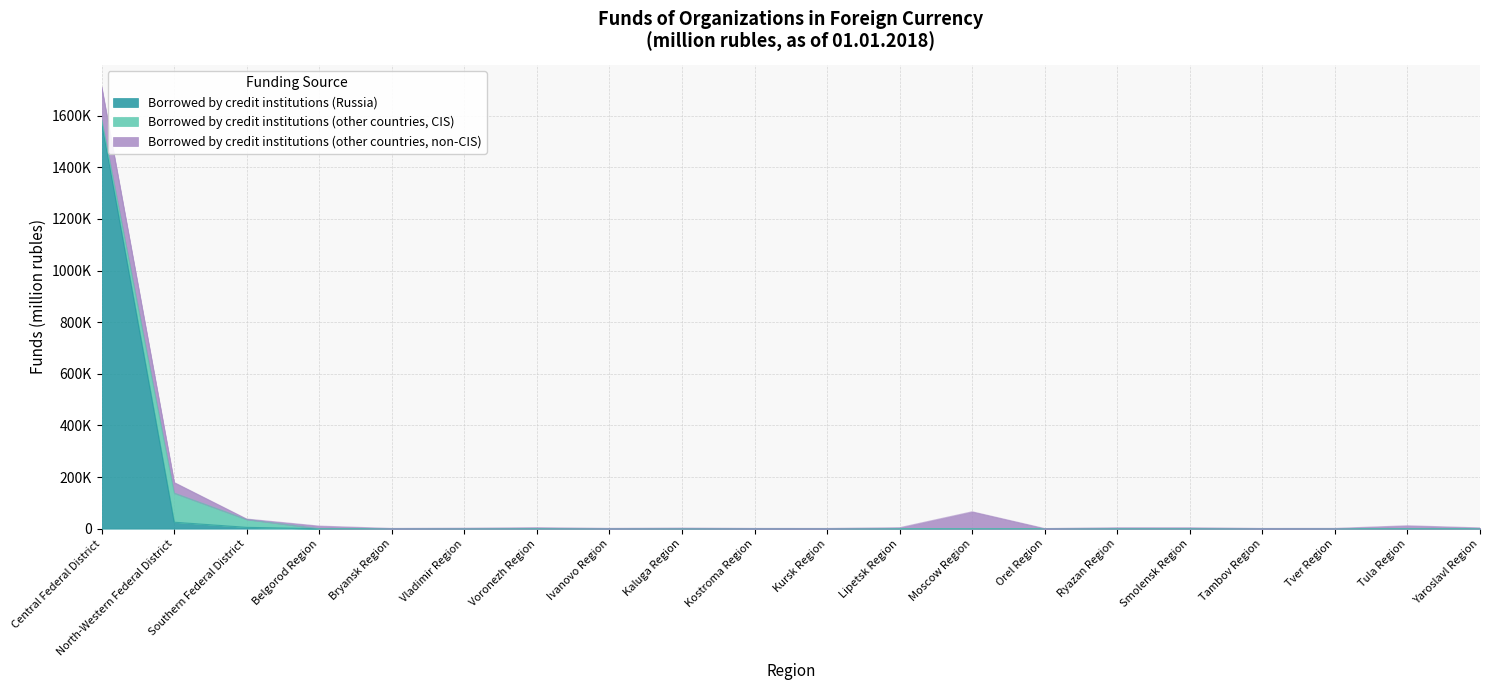

What is the difference between the highest and lowest values at Central Federal District?

1567625